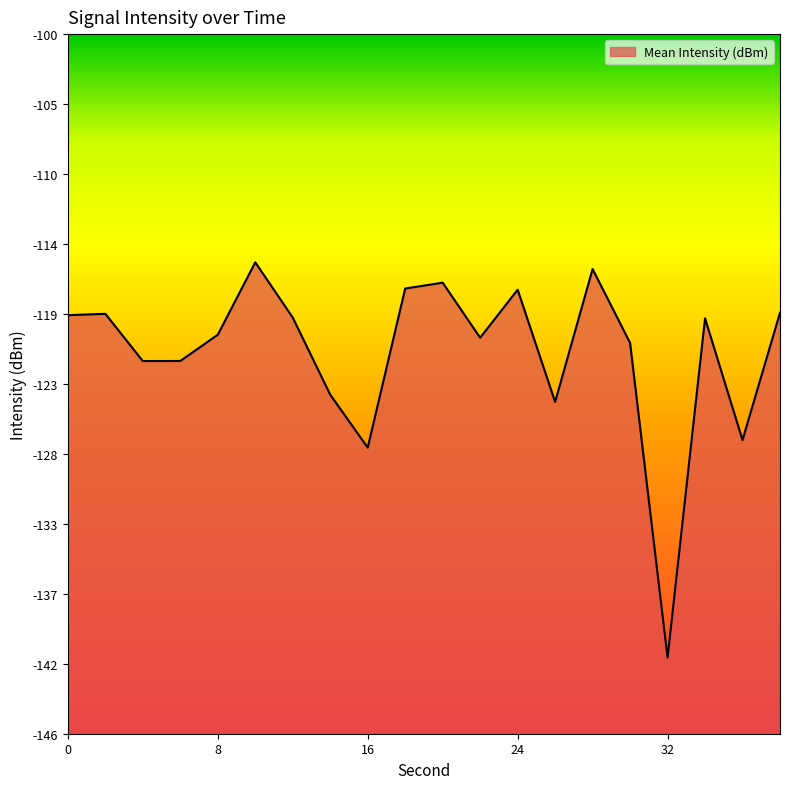

Does the chart display data point markers on the line(s)?

No